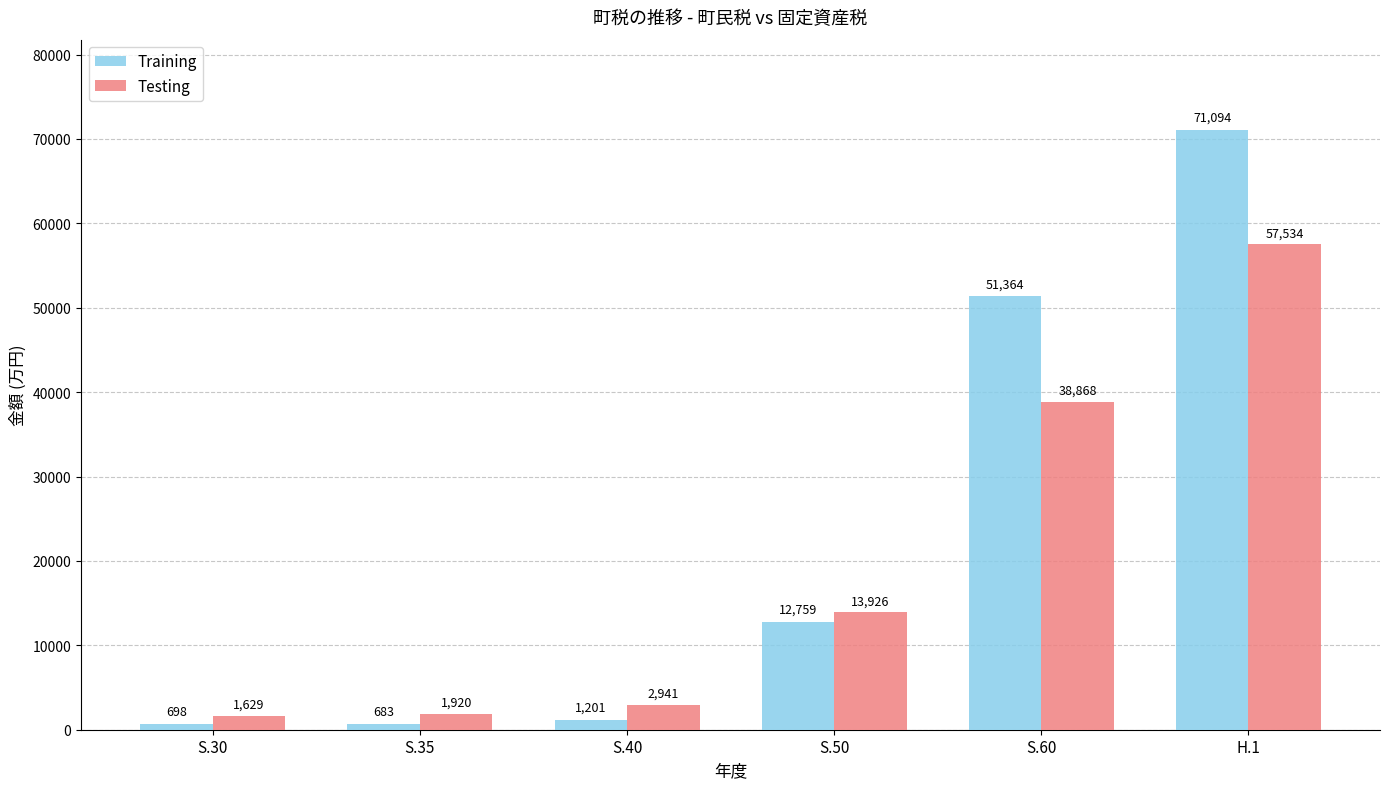

Are the bars horizontal?

No